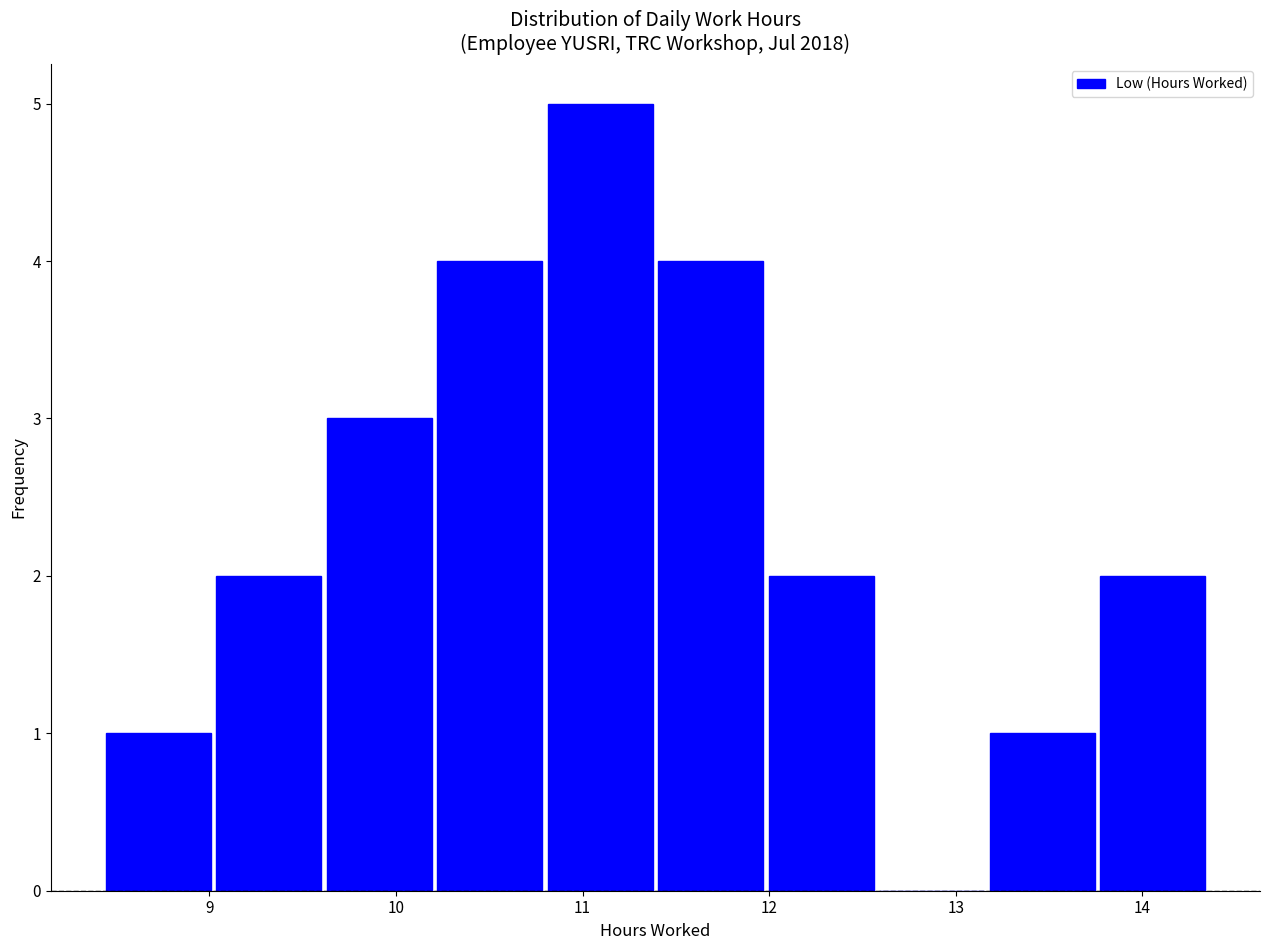

Reading left to right, list every bar in this chart as the range it spans on the x-axis followed by its height. Neither the bar edges nor the heights are printed on the chart, so give them approximately, as read against the axes.

8.4 to 9.0: 1
9.0 to 9.6: 2
9.6 to 10.2: 3
10.2 to 10.8: 4
10.8 to 11.4: 5
11.4 to 12.0: 4
12.0 to 12.6: 2
12.6 to 13.2: 0
13.2 to 13.8: 1
13.8 to 14.4: 2